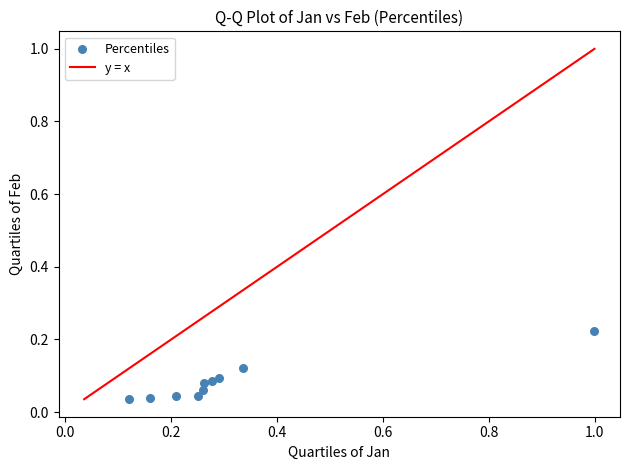

What is the average X value?

0.3